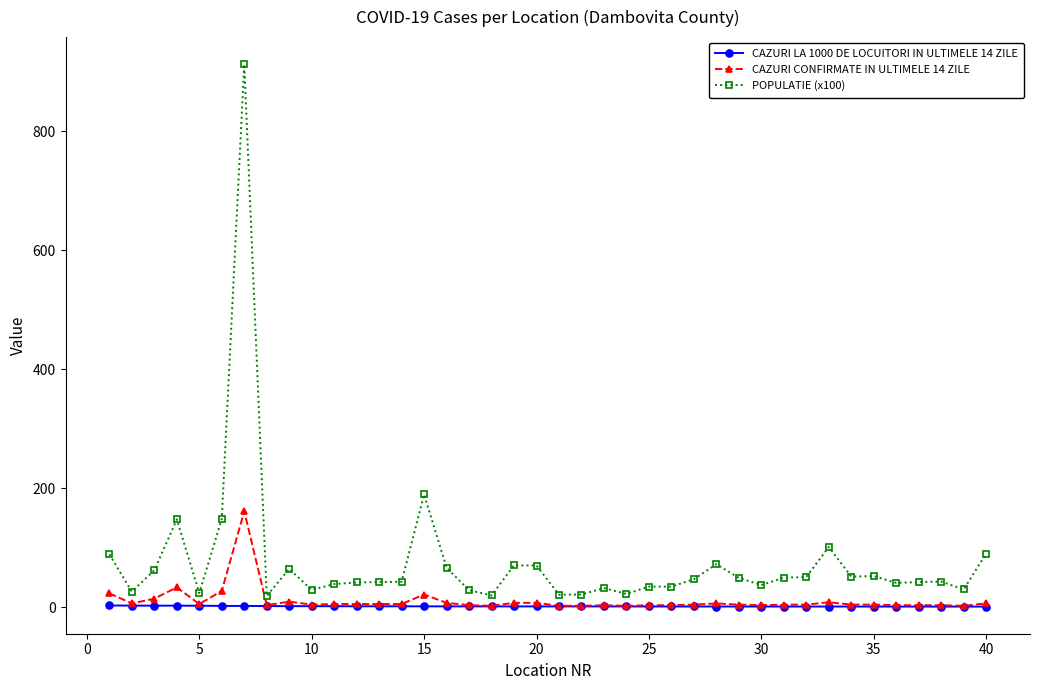

Which series has the largest range (max minus min)?

POPULATIE (x100)